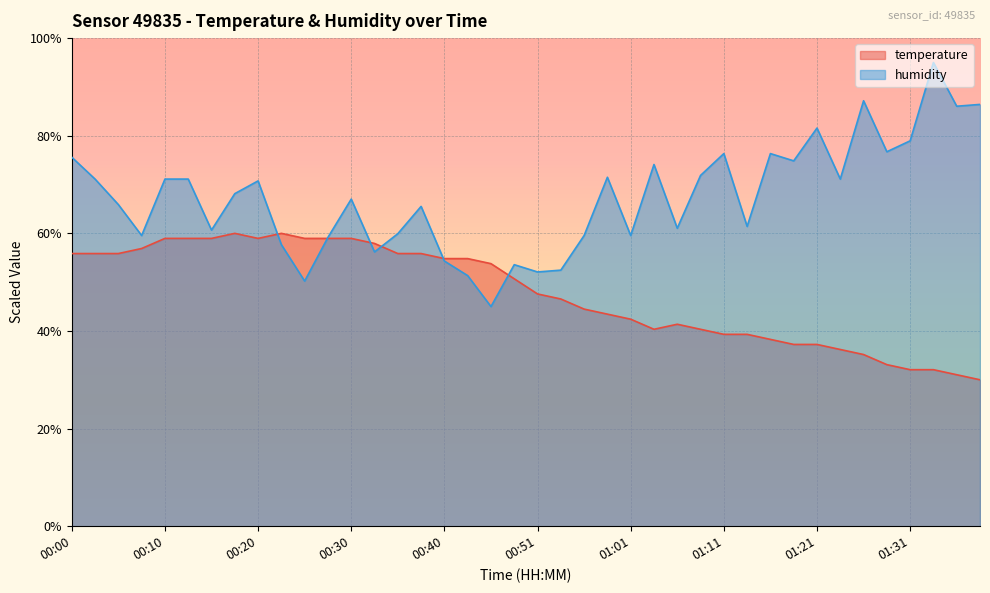

Which series ends up on top after the final intersection of humidity and temperature?

humidity